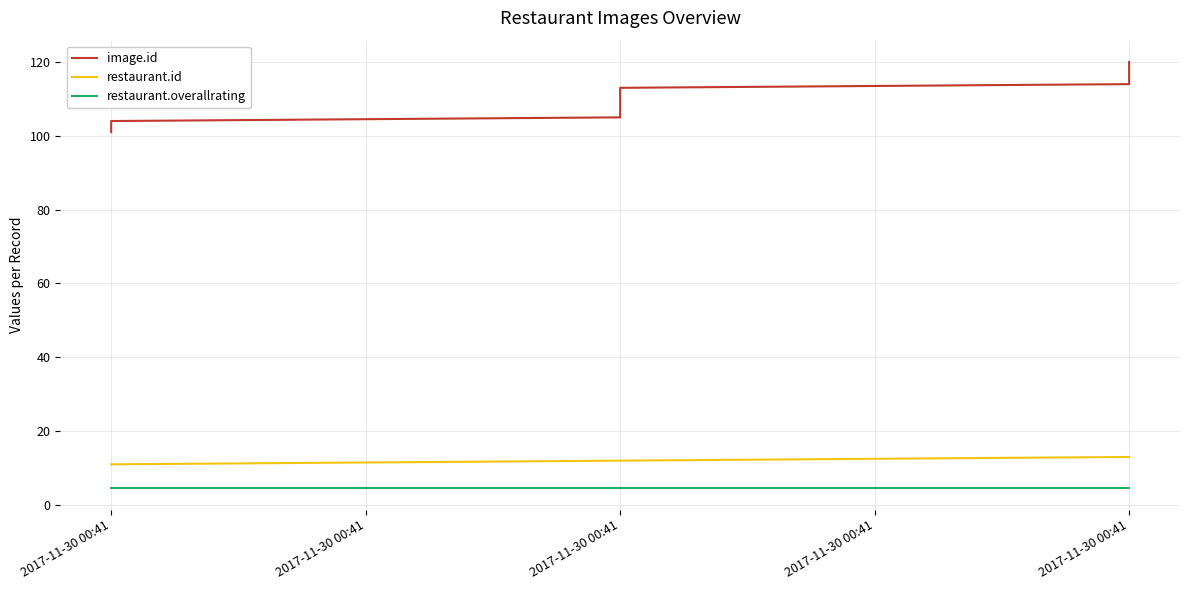

What is the highest value of the restaurant.id series?

13.0